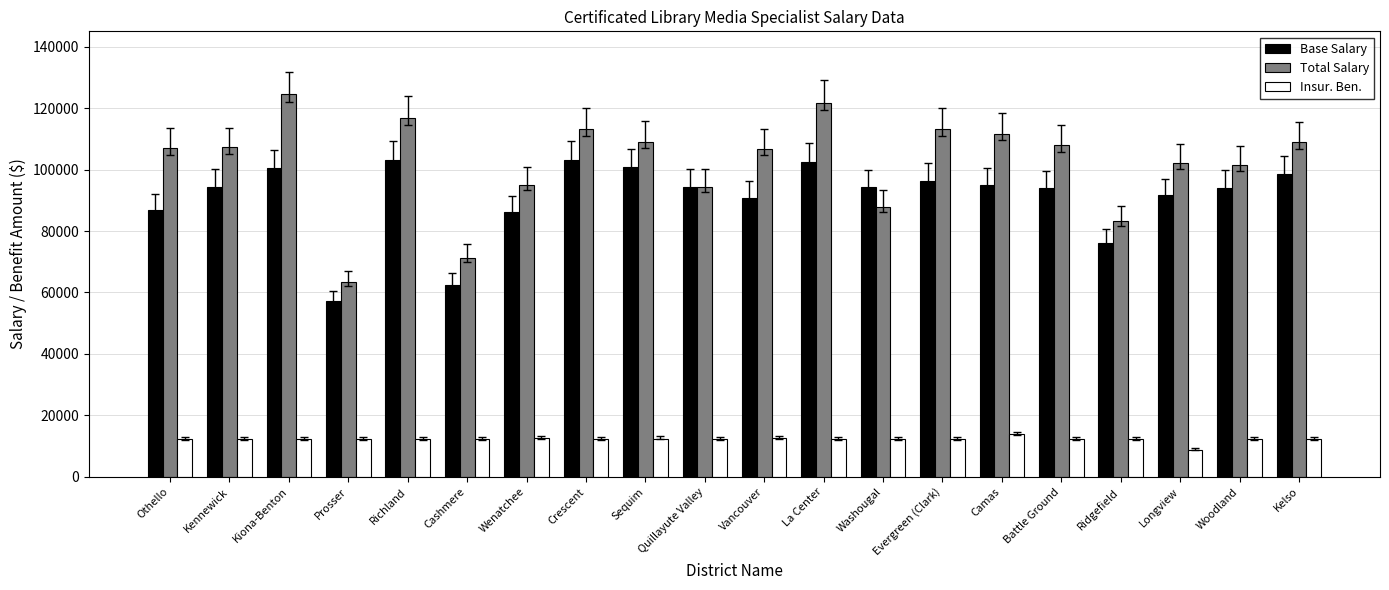

Which series has the largest total across all categories?

Total Salary